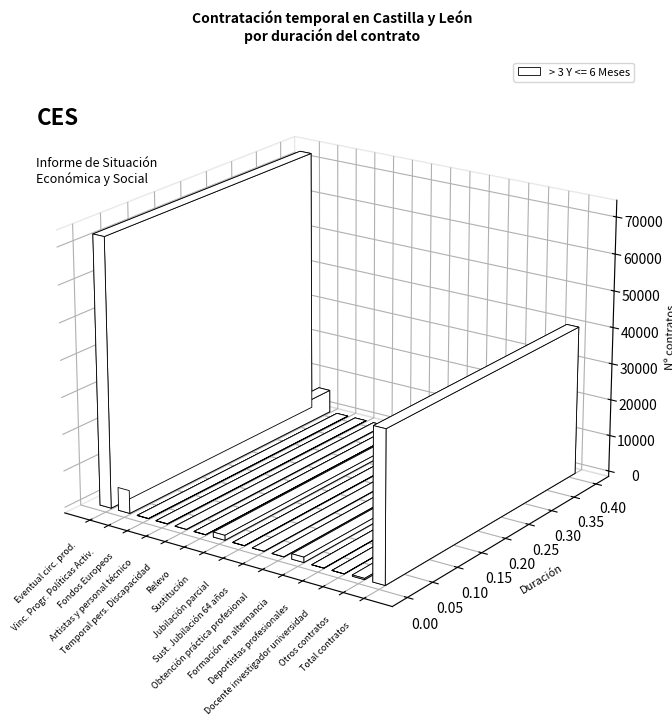

How many positive values are there?

12